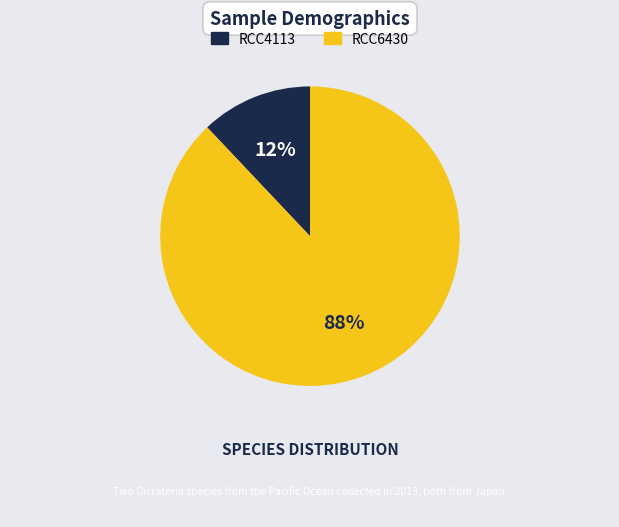

Is the sum of RCC6430 and RCC4113 greater than half?

Yes